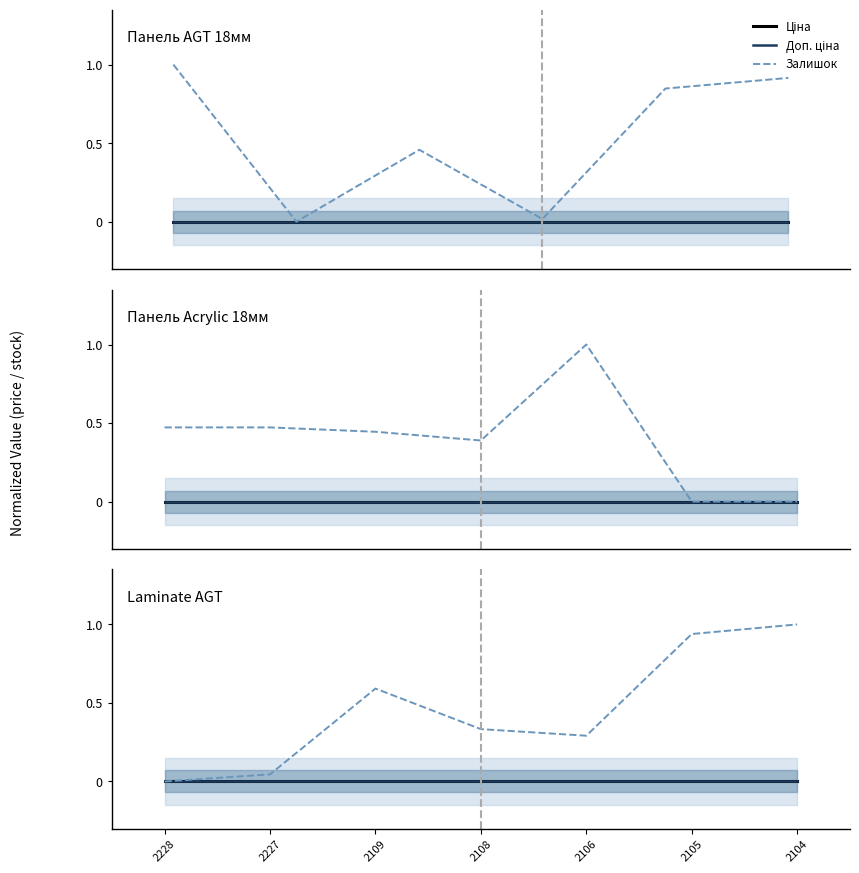

Does the chart have visible grid lines?

No